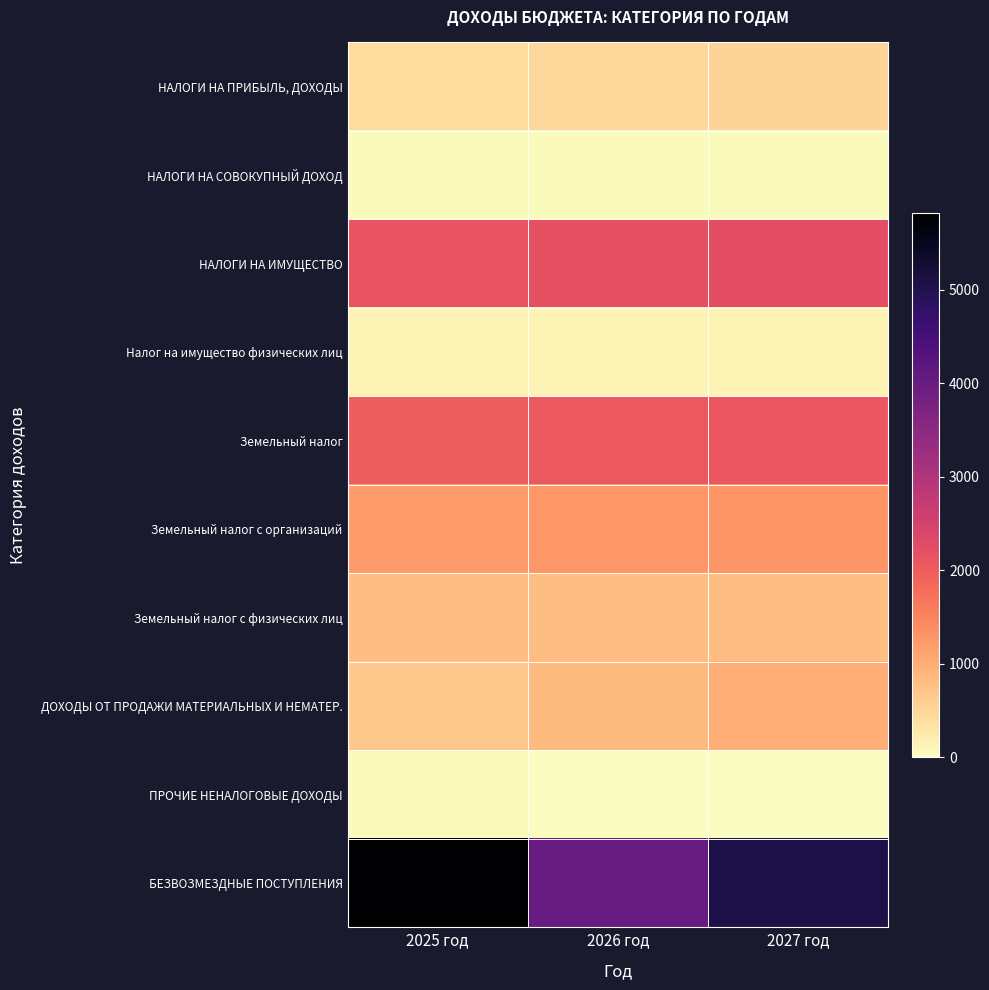

Count the number of categories in the chart.

3